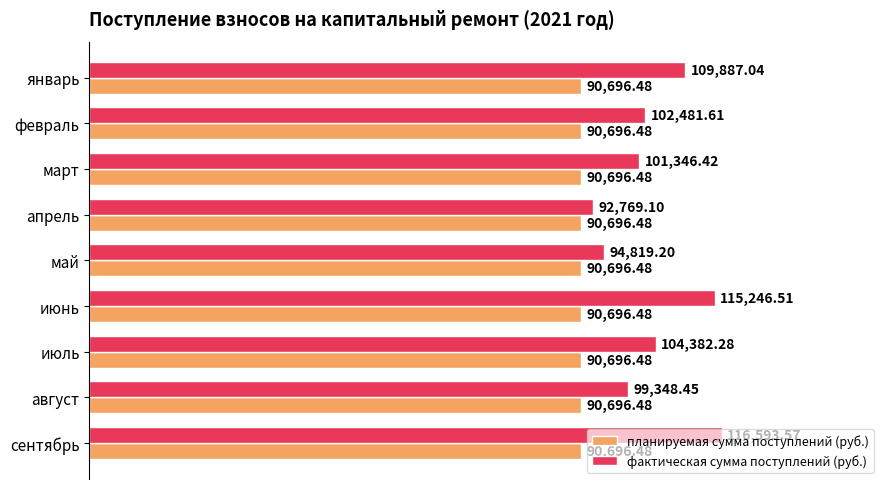

List the series in order of their peak value, highest first.

фактическая сумма поступлений (руб.), планируемая сумма поступлений (руб.)